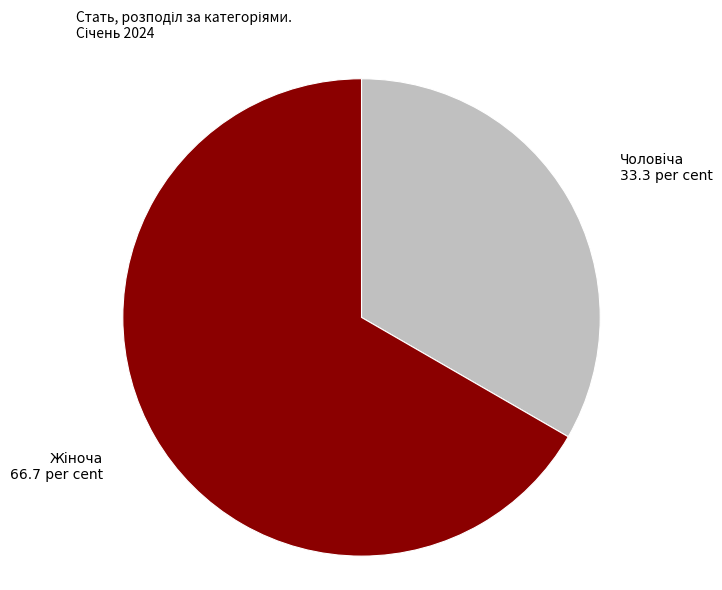

Does any single category account for the majority?

Yes